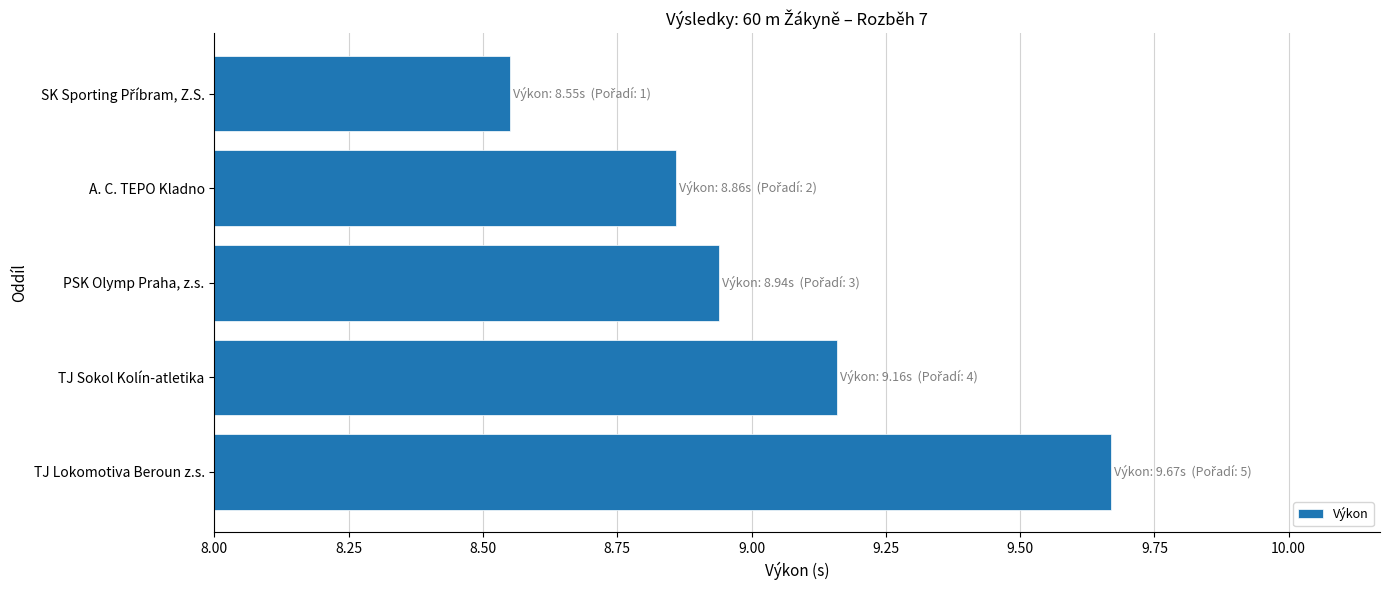

What is the difference between the maximum and minimum values?

1.1